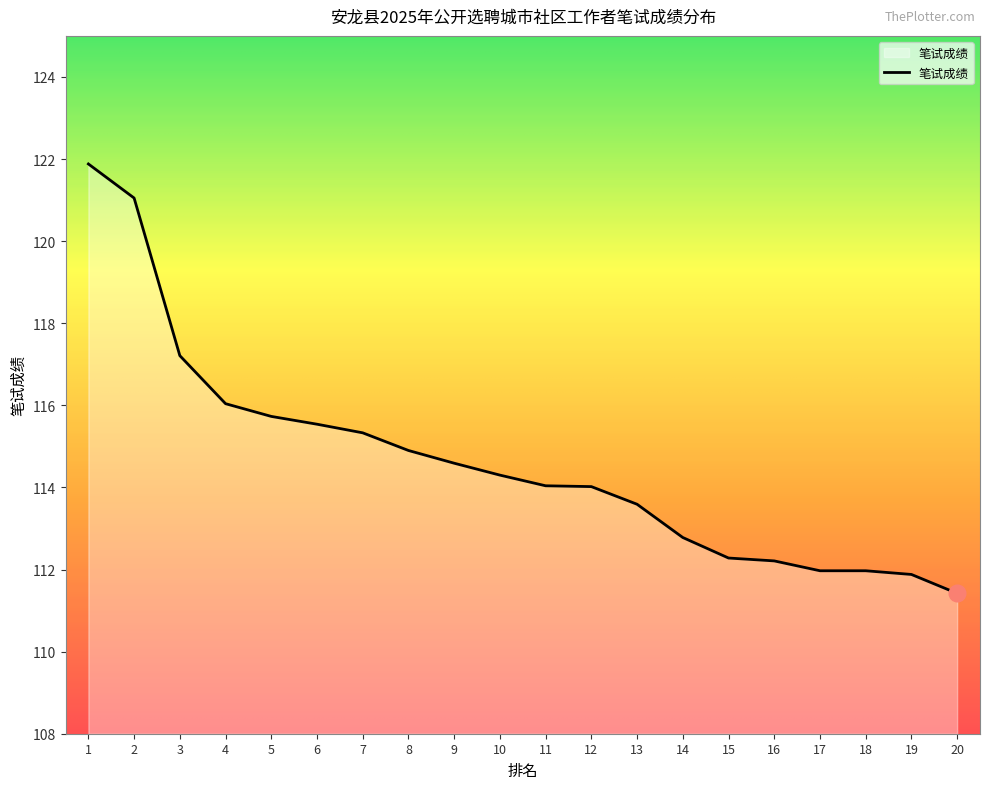

Which category has the highest value across all series?

1